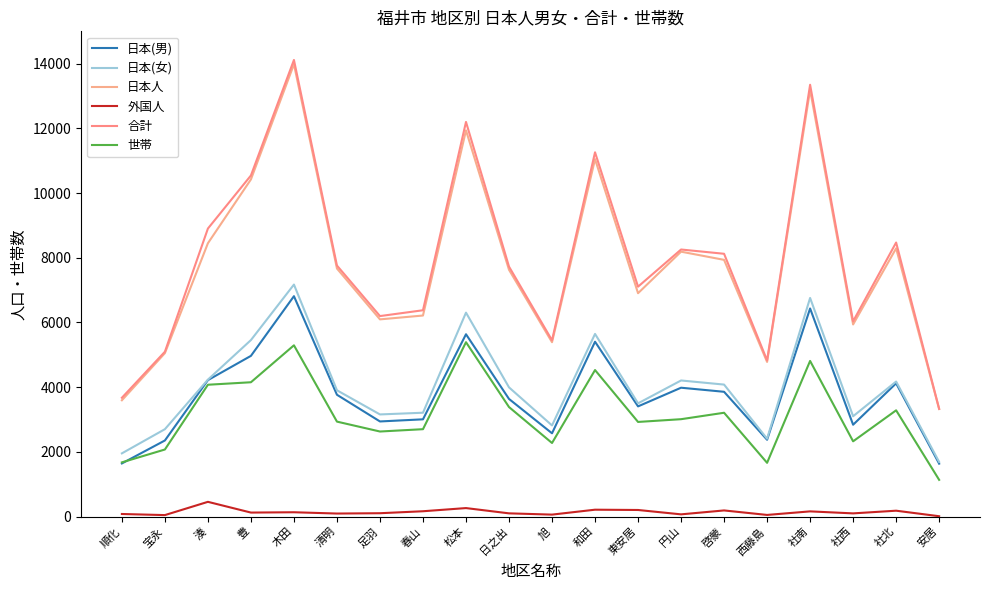

Is it true that 日本(男) equals 3856 at 啓蒙?

True